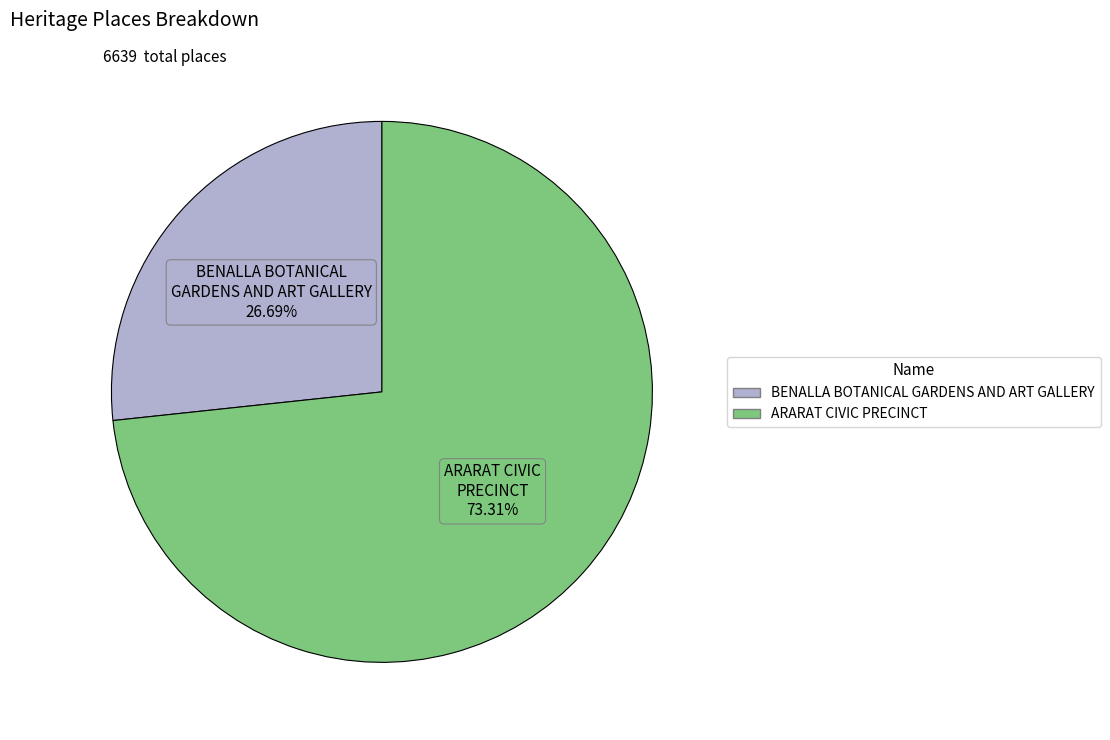

The ARARAT CIVIC PRECINCT slice represents 73% of the pie. True or false?

True